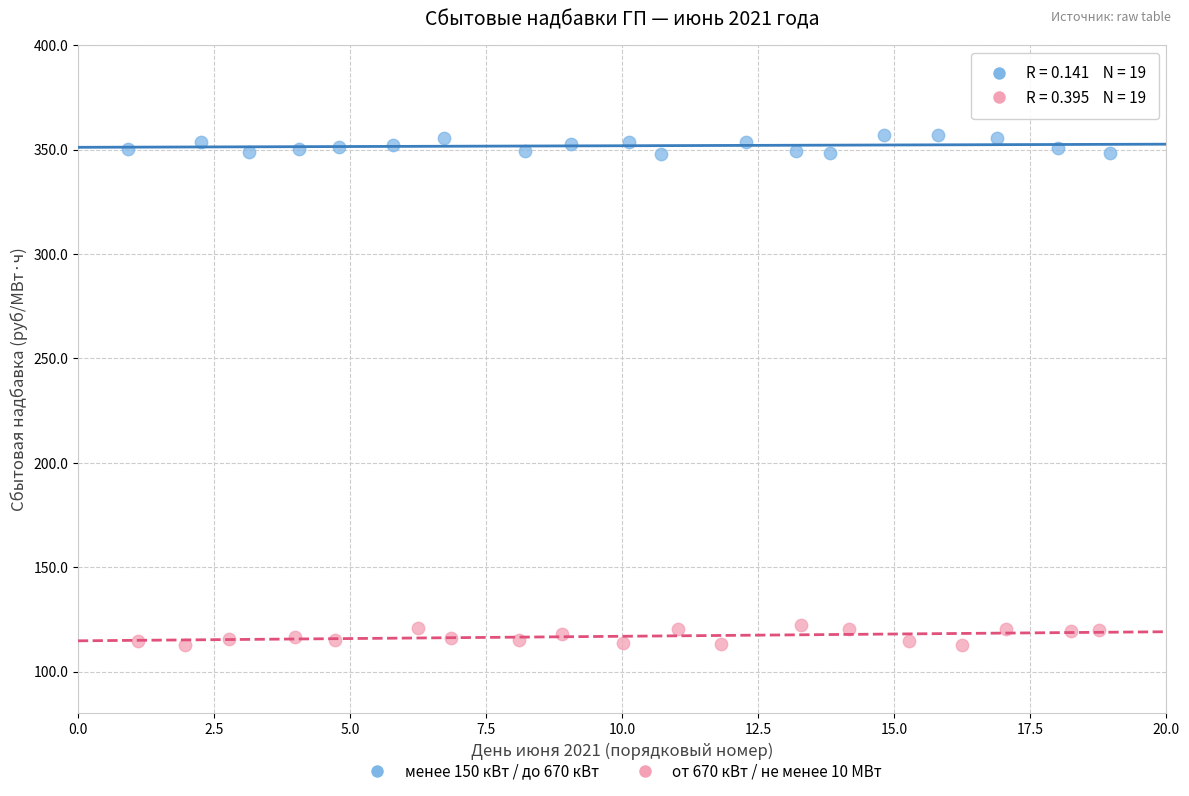

Which series reaches the minimum Y coordinate?

от 670 кВт / не менее 10 МВт